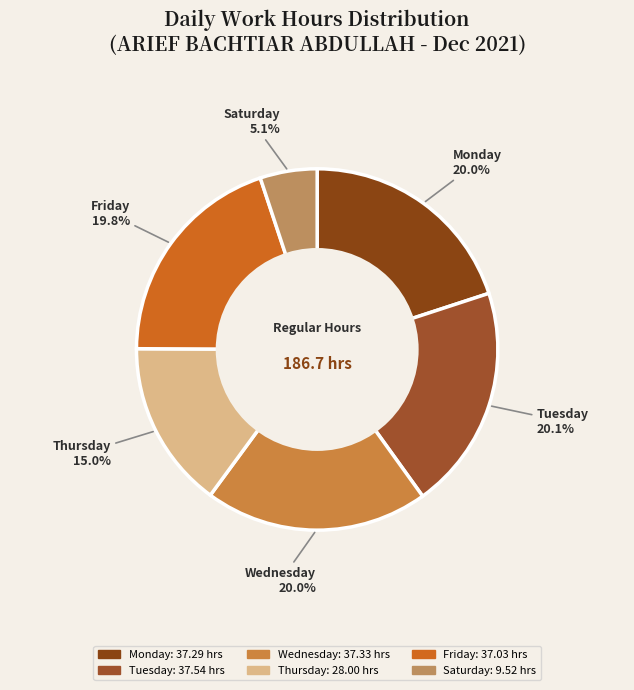

What is the smallest slice in the pie chart?

Saturday